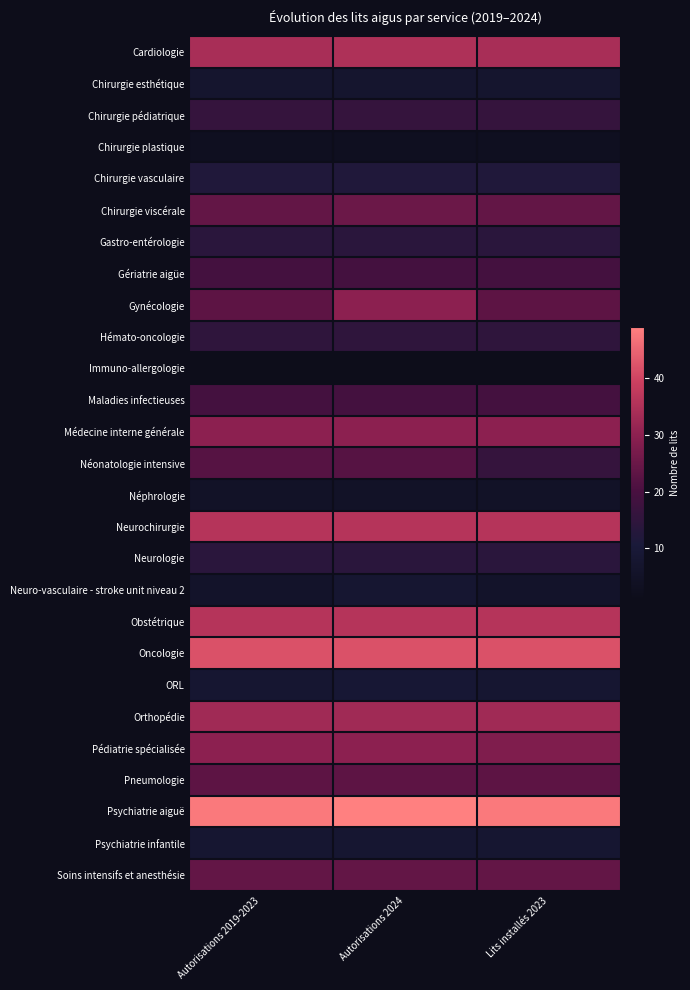

At how many categories does at least one series exceed 42?

3